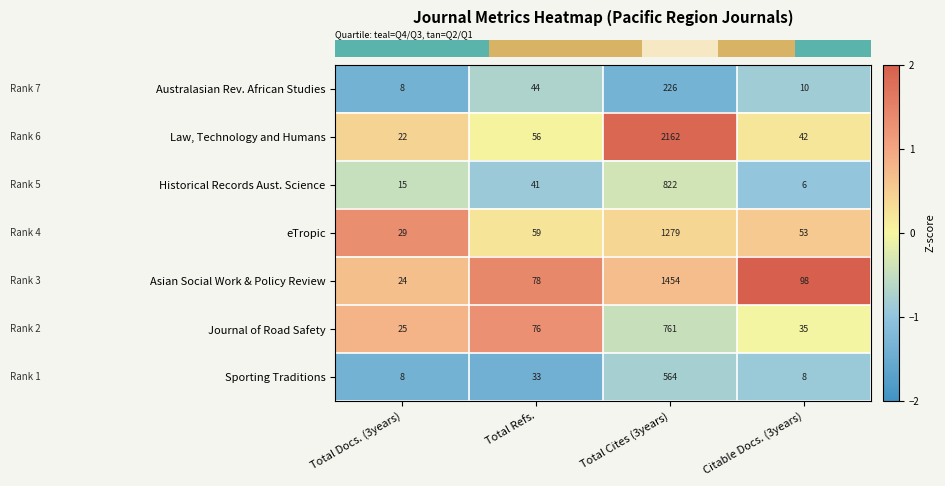

Is it true that Journal of Road Safety equals 25 at Total Docs. (3years)?

True